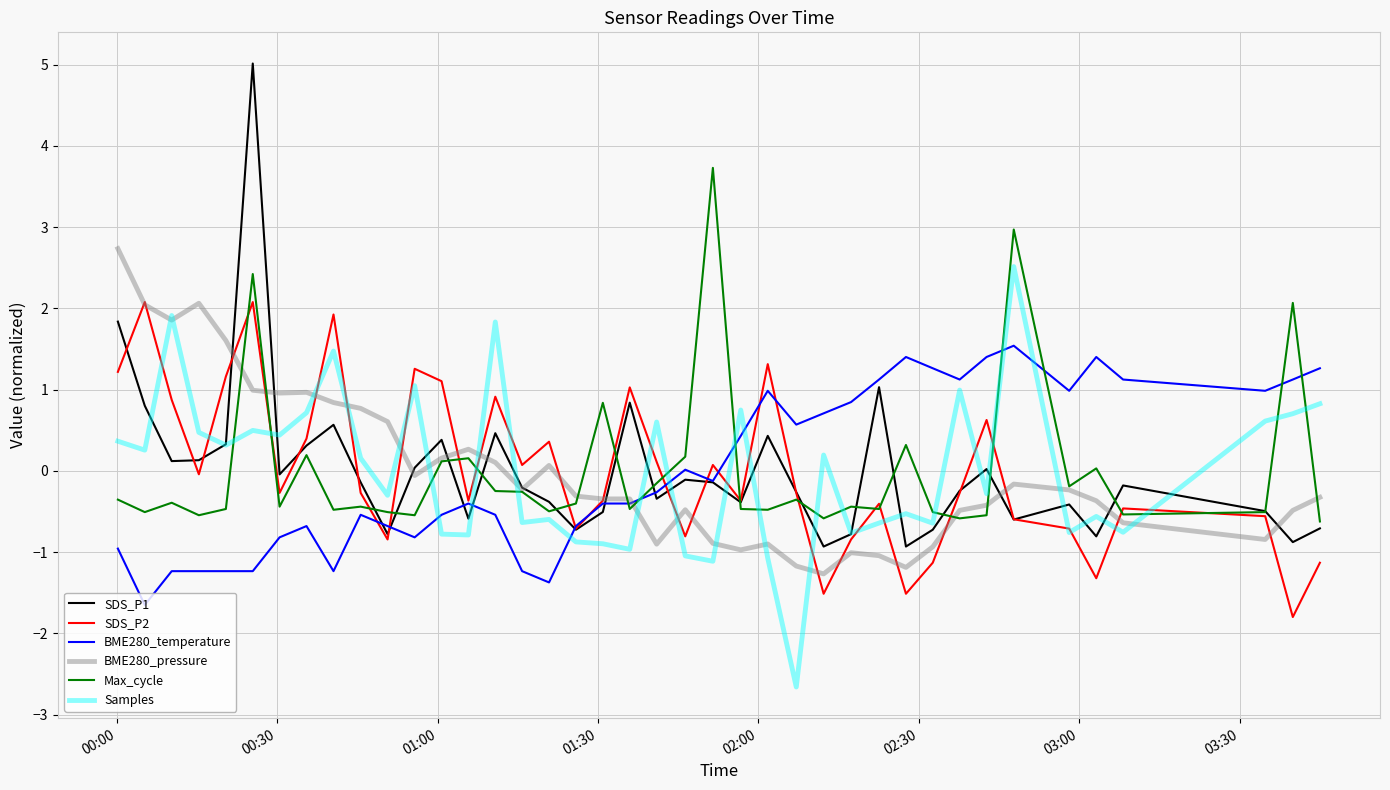

Which series has the widest spread of values?

SDS_P1